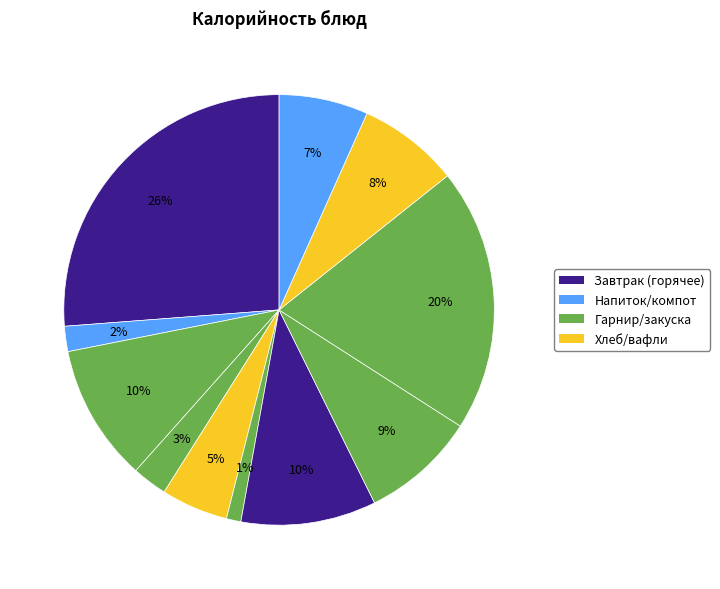

Count the number of slices in the pie.

11